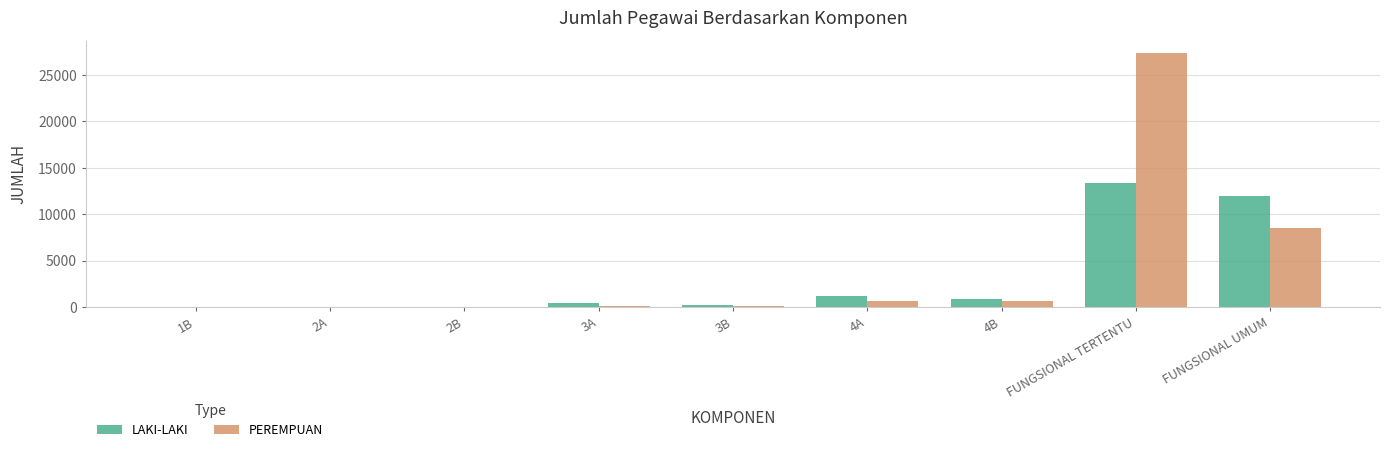

The PEREMPUAN series shows 11 at 2B. True or false?

True